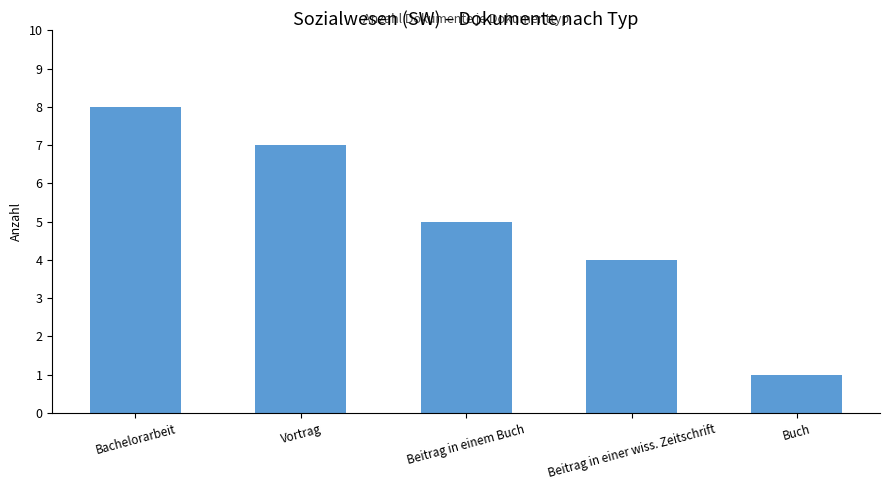

List the labels in order of value, smallest first.

Buch, Beitrag in einer wiss. Zeitschrift, Beitrag in einem Buch, Vortrag, Bachelorarbeit